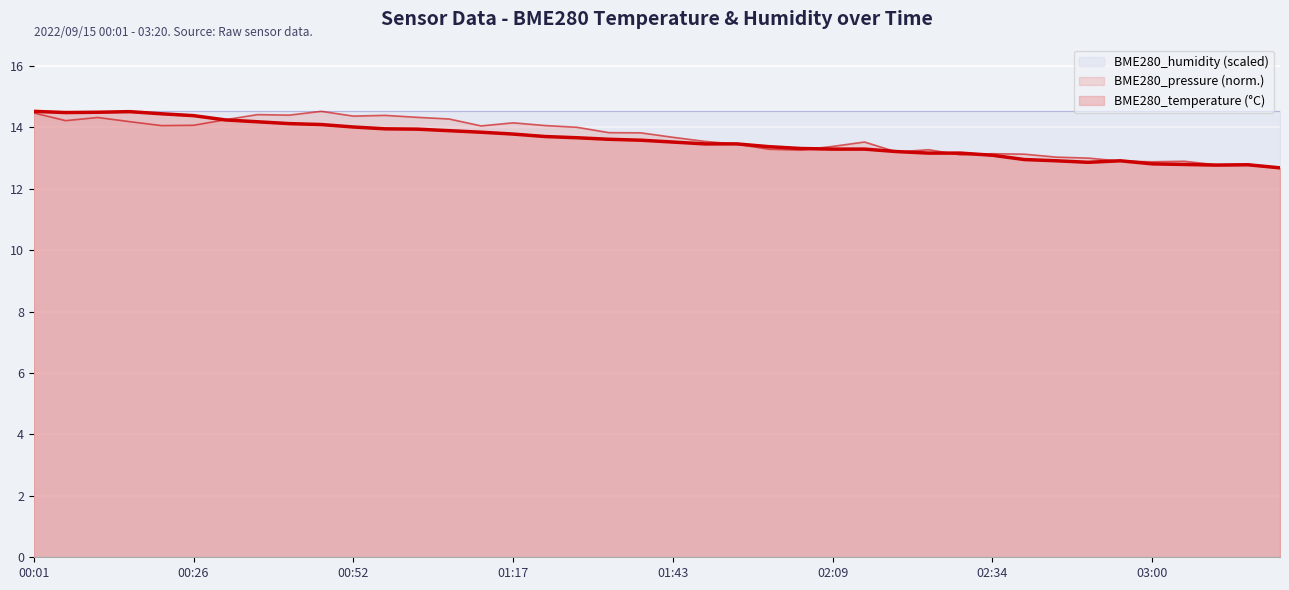

True or false: the data shows 20.6 at 00:31.

False